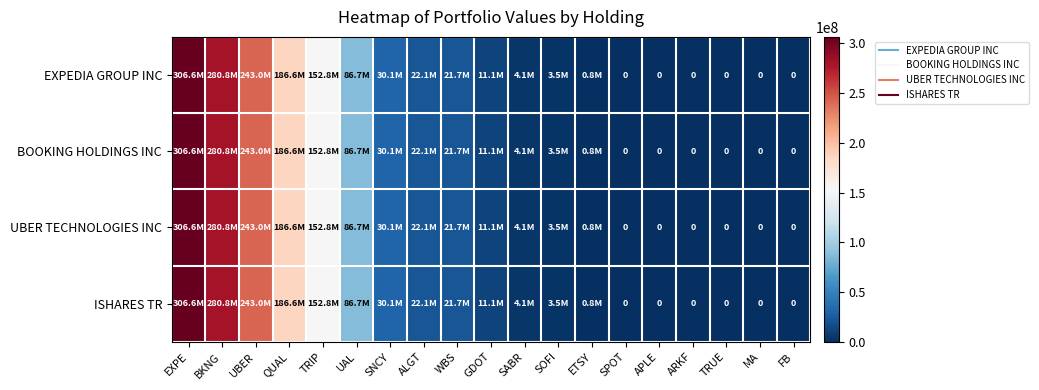

True or false: ISHARES TR has a value of 0 at TRUE.

True